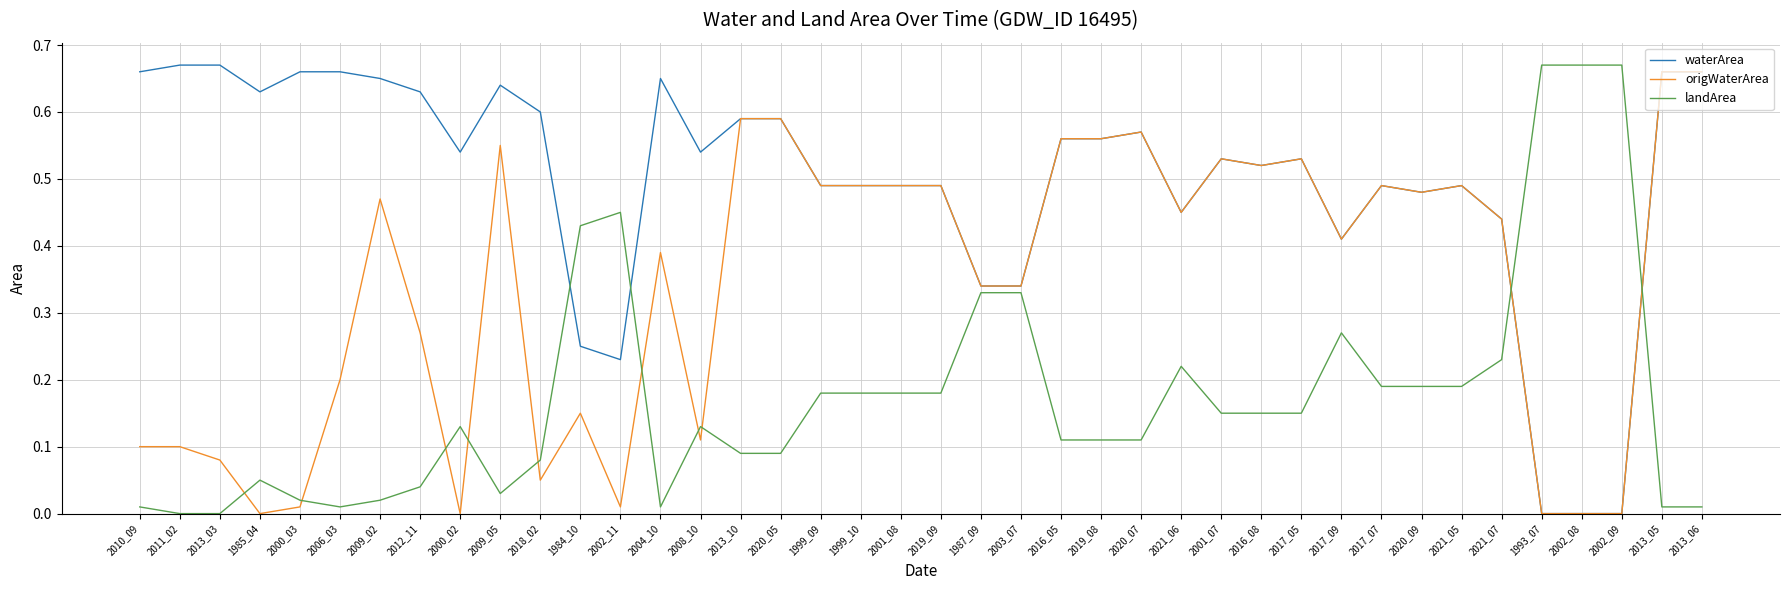

Is it true that landArea equals 0.2 at 1999_10?

True